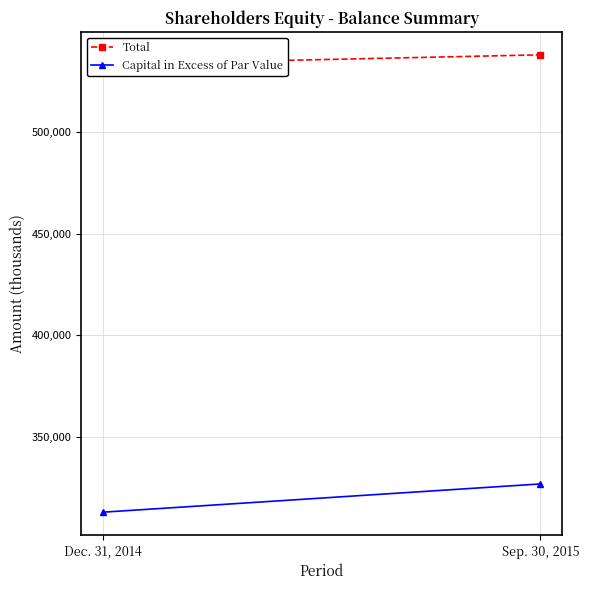

What is the difference between the Total values at Dec. 31, 2014 and Sep. 30, 2015?

4680